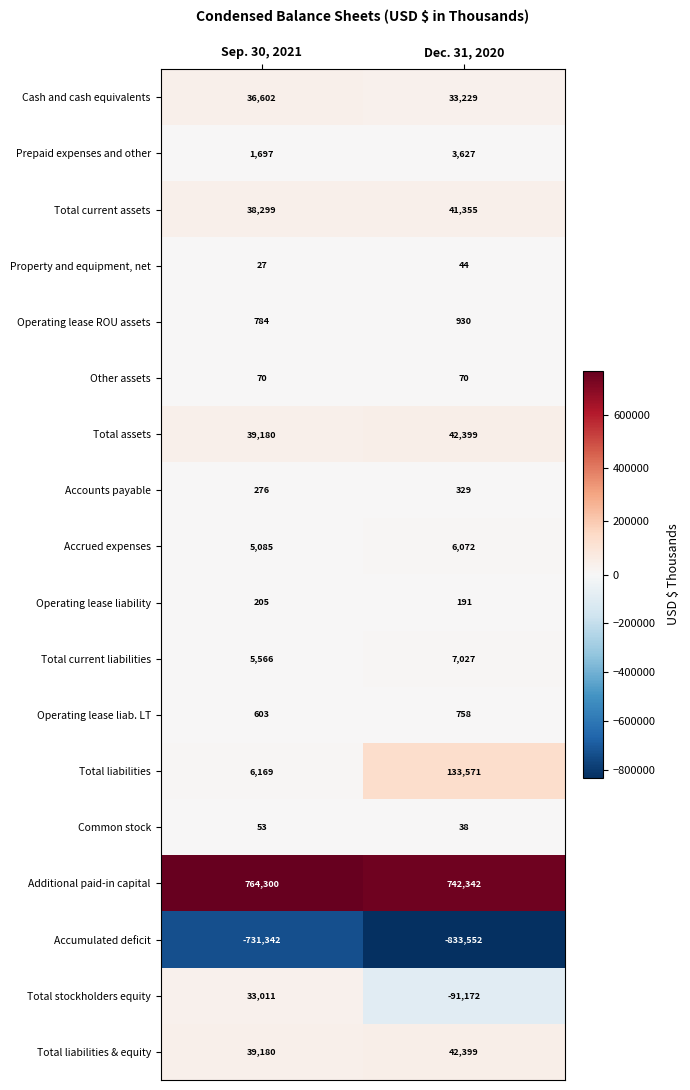

Is the value of Operating lease liability at Sep. 30, 2021 greater than the value of Total current liabilities at Dec. 31, 2020?

No